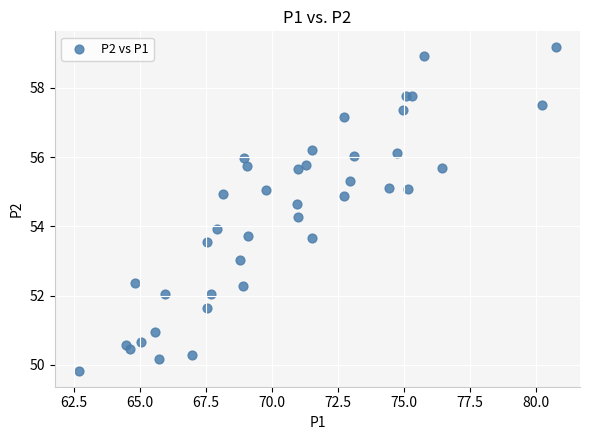

What is the range of Y values (max minus min)?

9.3